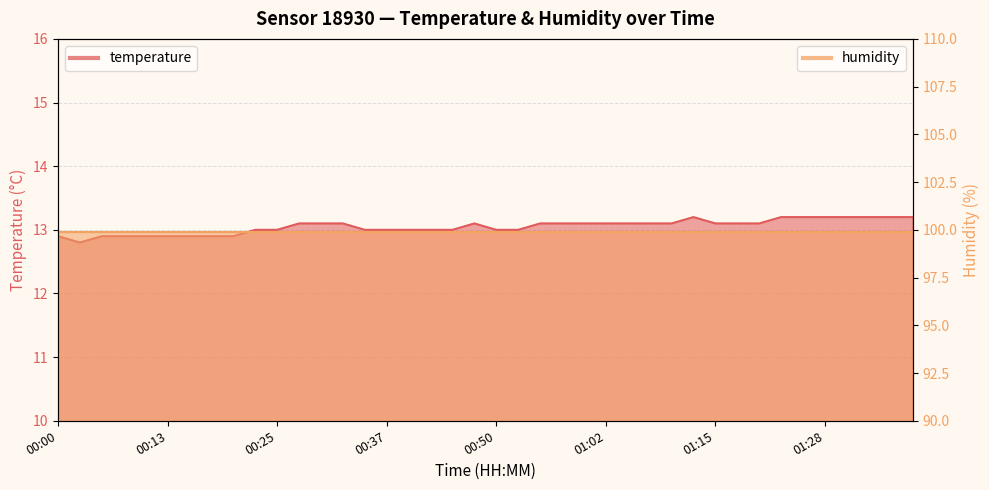

At which label is the value closest to 13?

00:23